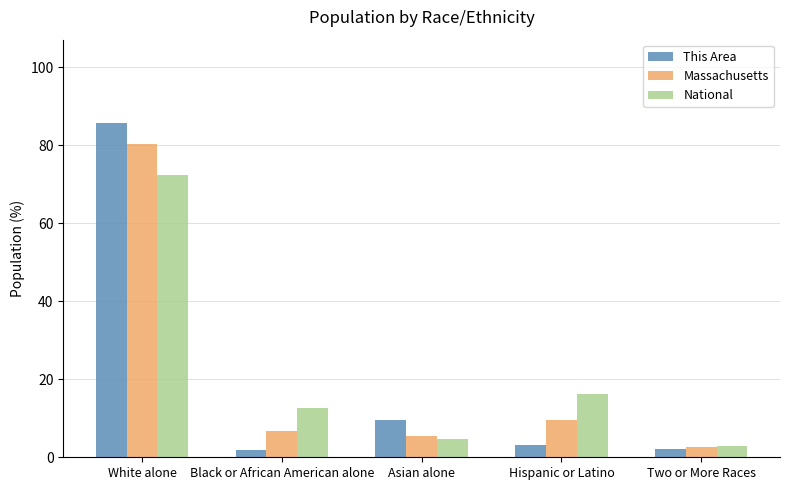

What value does the This Area series have at Asian alone?

9.5